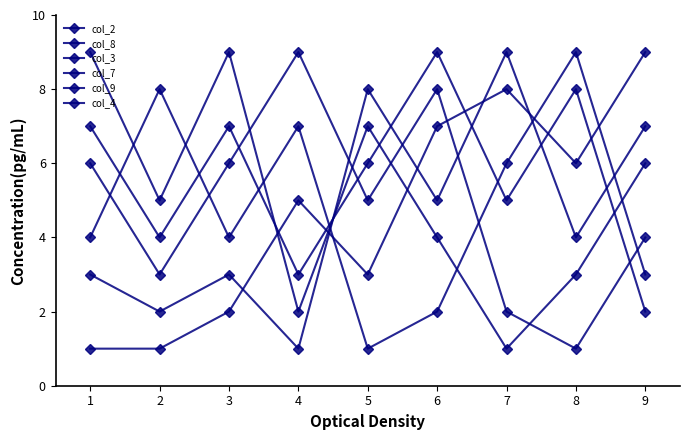

Is this an area chart (filled region under the line)?

No